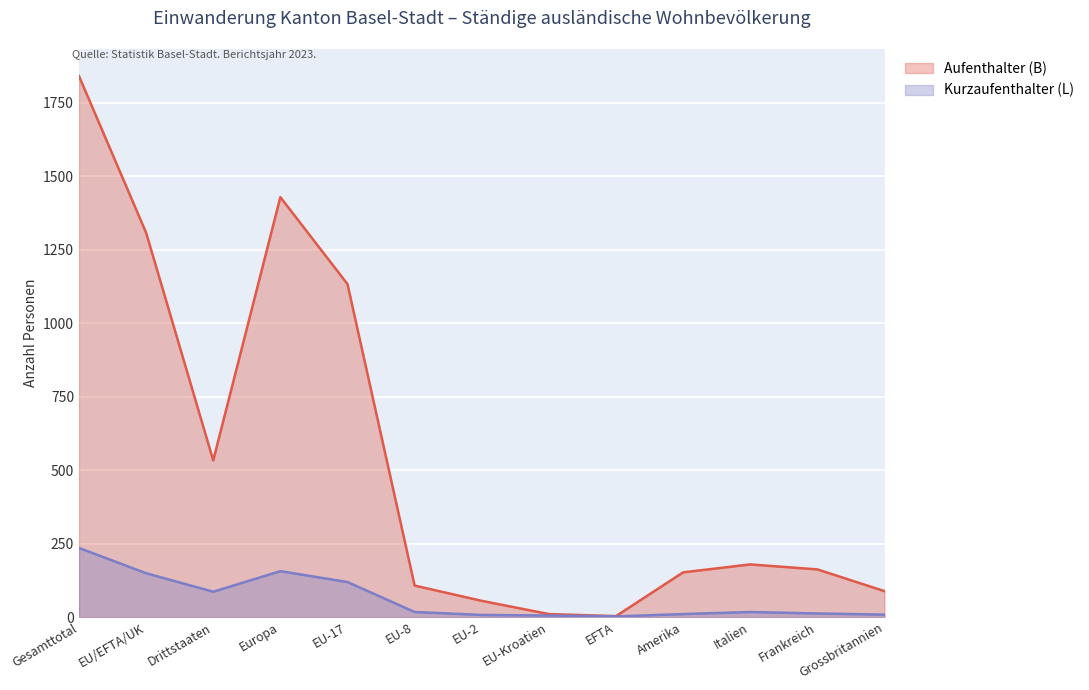

Read the Kurzaufenthalter (L) value at Drittstaaten.

86